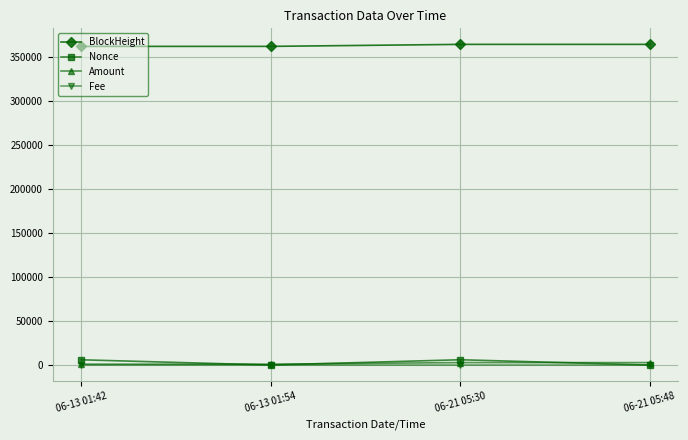

Is the value of BlockHeight at 06-21 05:48 greater than the value of Fee at 06-13 01:54?

Yes